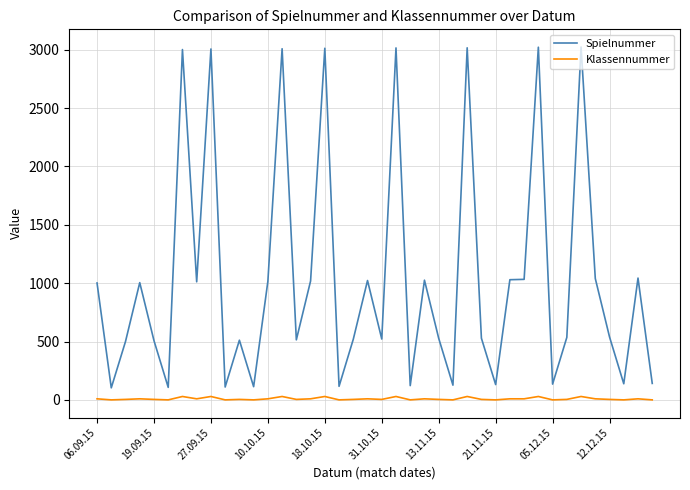

Which series has the largest total across all categories?

Spielnummer